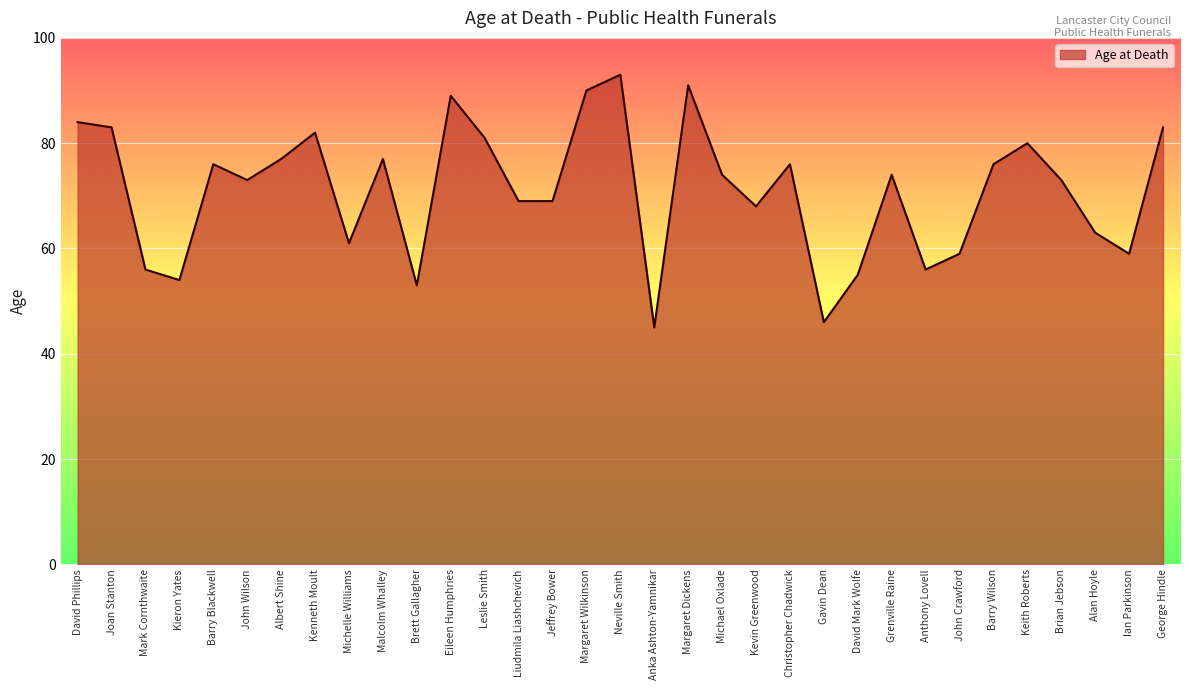

What position from the right is Jeffrey Bower?

19